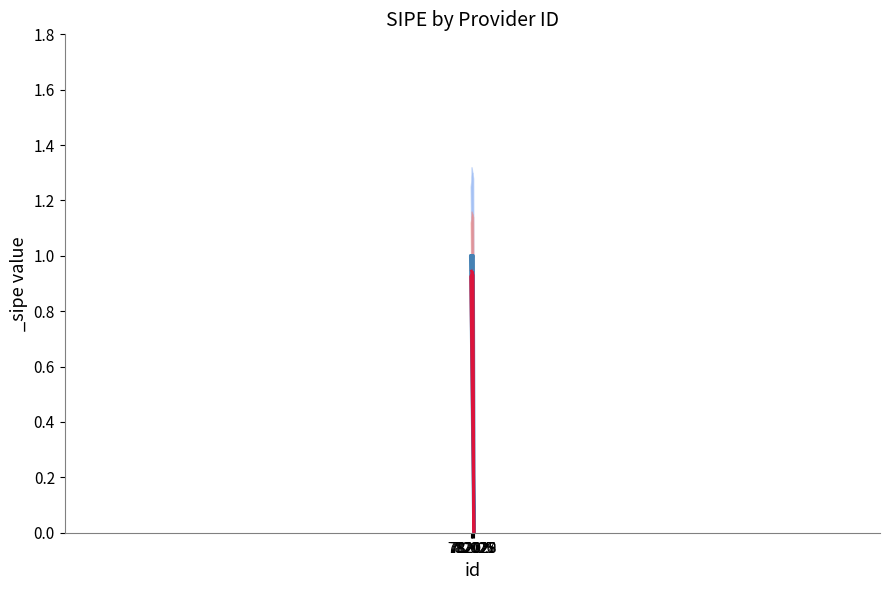

True or false: the data shows 0 at 782029.

True